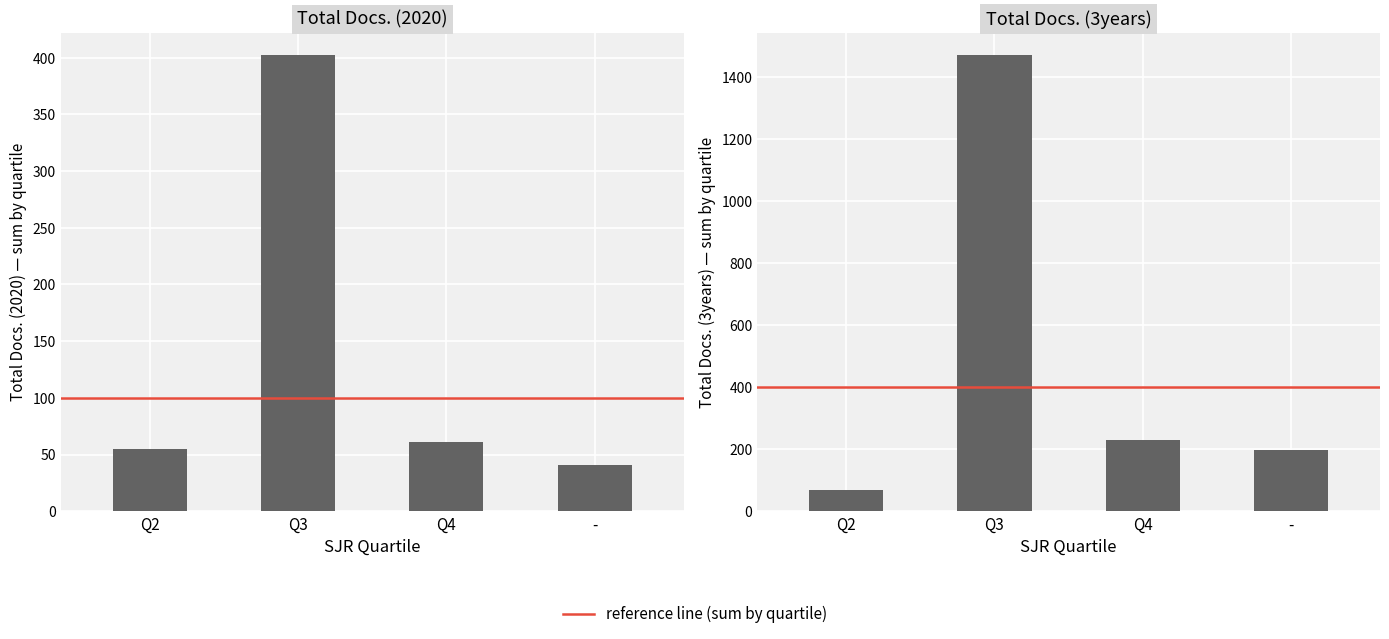

Is it true that Total Docs. (3years) equals 396 at Q4?

False